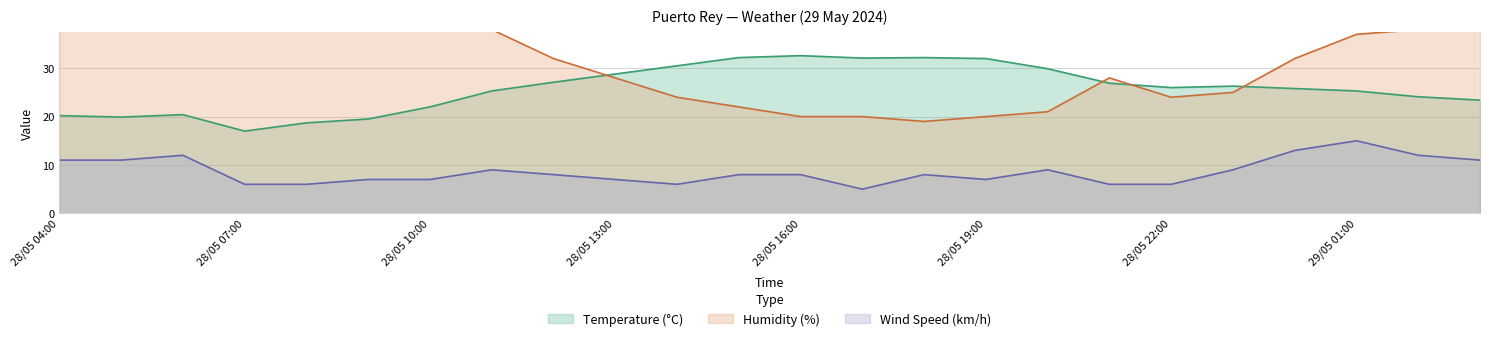

Where is the first local minimum for Humidity (%)?

28/05 18:00